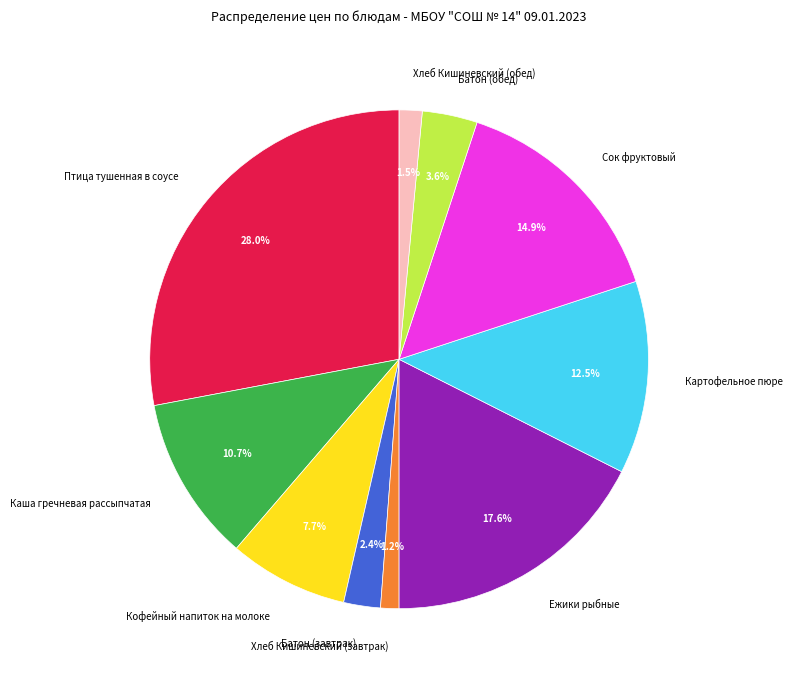

True or false: Сок фруктовый accounts for 1% of the total.

False